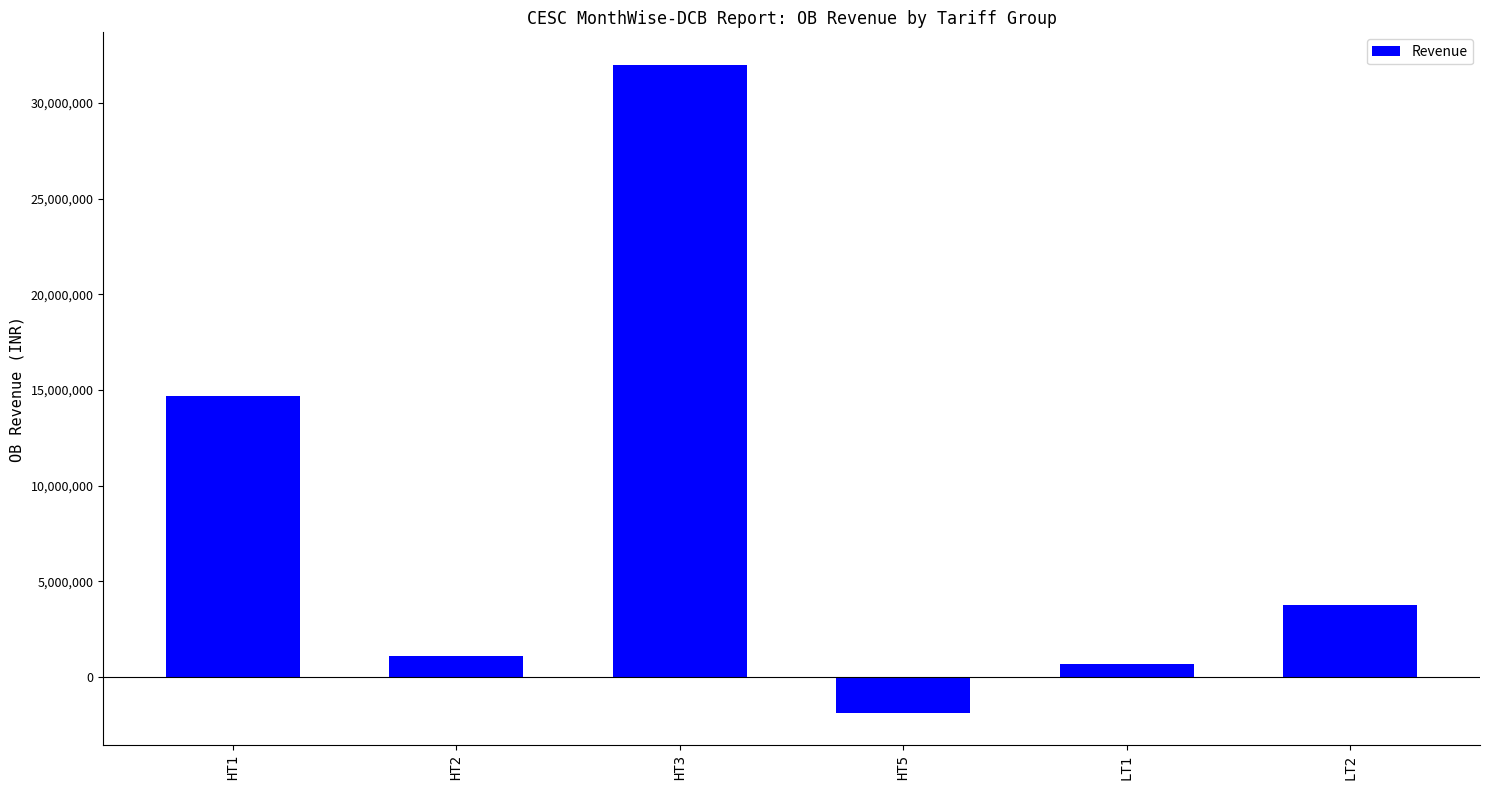

What position from the right is HT1?

6